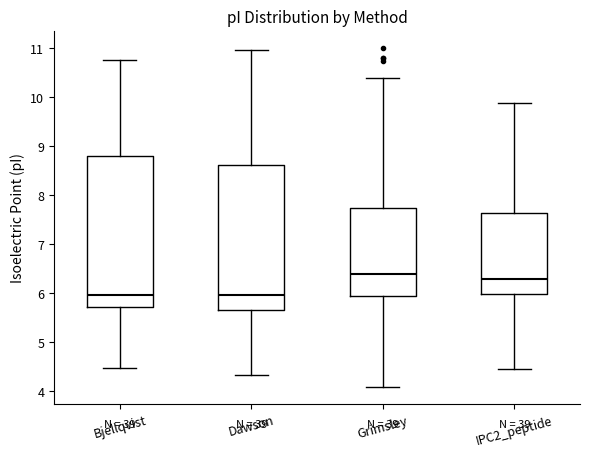

Reading left to right, transcribe this box plot: for each box, give where its median line is, the range the box spans, and where its two whiskers end, as read against the y-axis. The values are not printed on the chart, so give them approximately, as read against the axis.

Bjellqvist: median 6.0, box 5.7 to 8.8, whiskers 4.5 to 10.8
Dawson: median 6.0, box 5.7 to 8.6, whiskers 4.3 to 11.0
Grimsley: median 6.4, box 5.9 to 7.7, whiskers 4.1 to 10.4
IPC2_peptide: median 6.3, box 6.0 to 7.6, whiskers 4.5 to 9.9